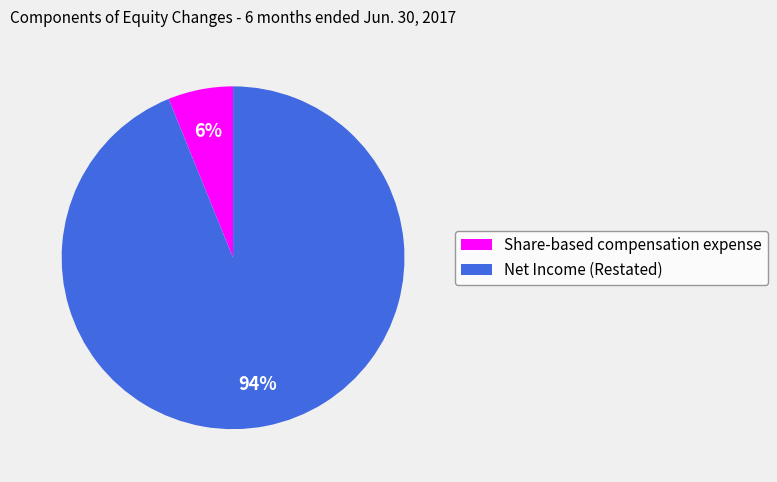

Is there any slice that represents more than half of the pie?

Yes